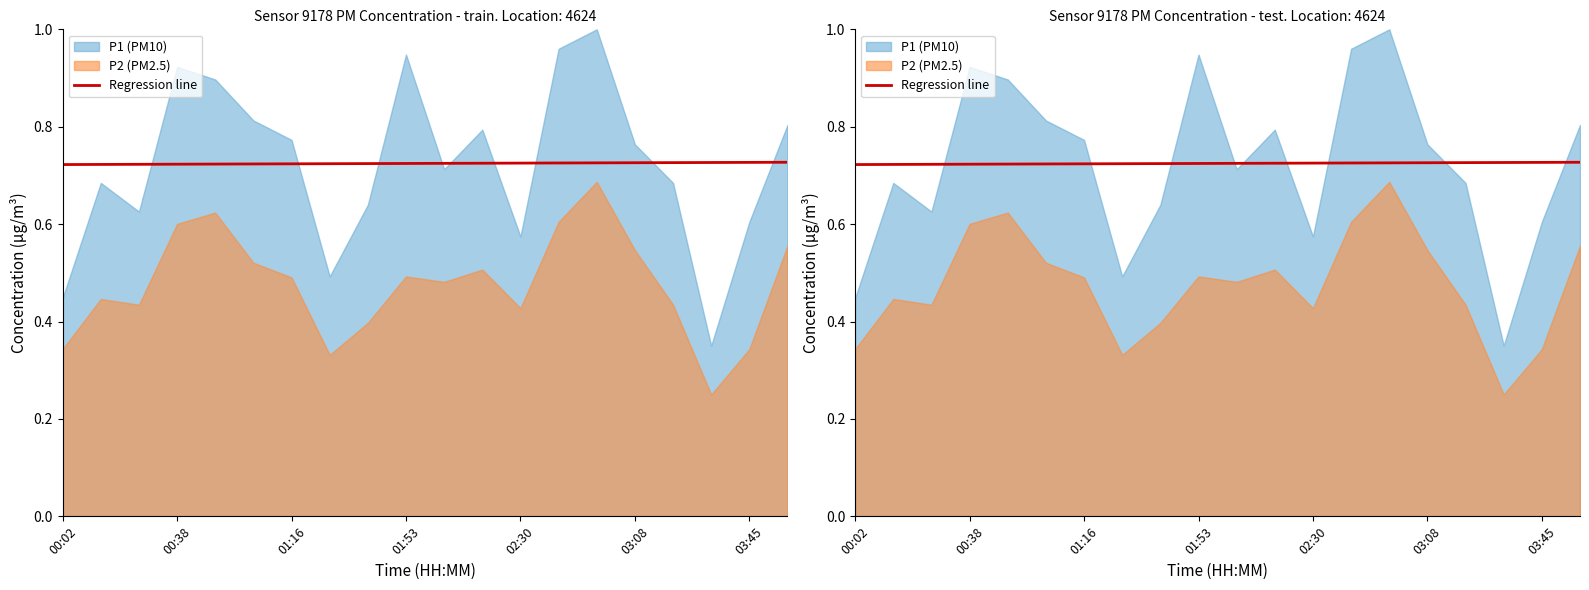

What is the value of the 2nd point from the left?

0.7